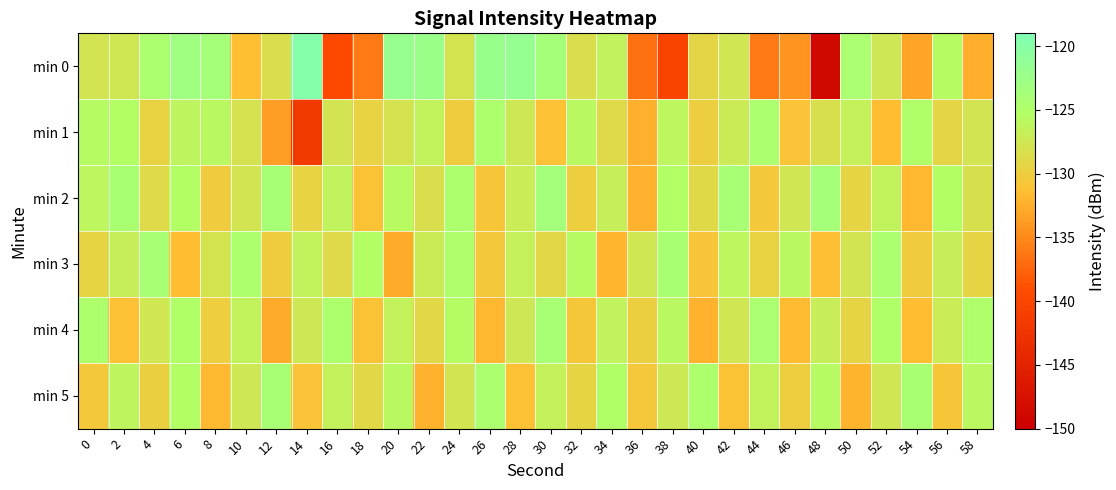

Which category has the highest value across all series?

14